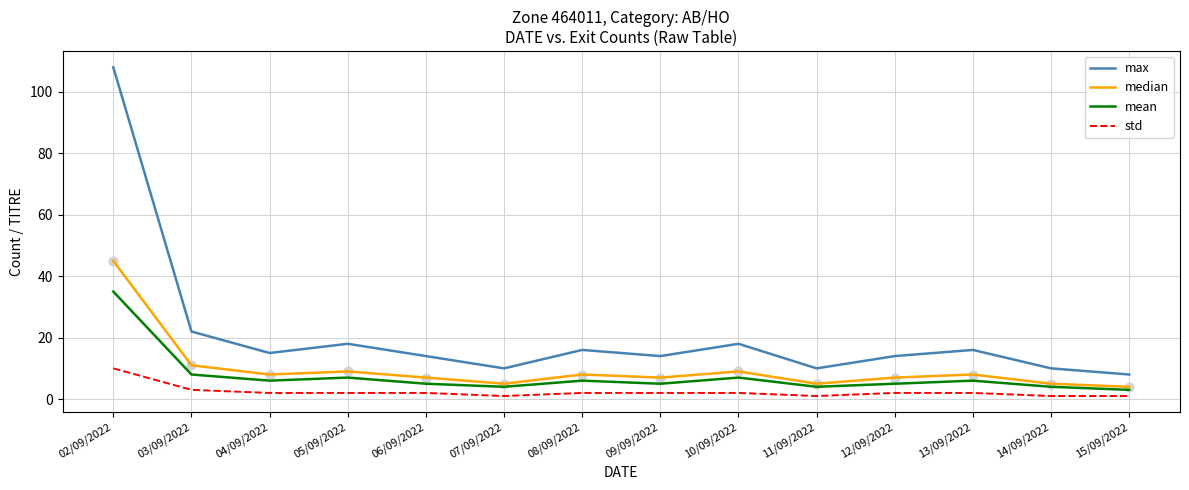

What is the total value across all series at 02/09/2022?

198